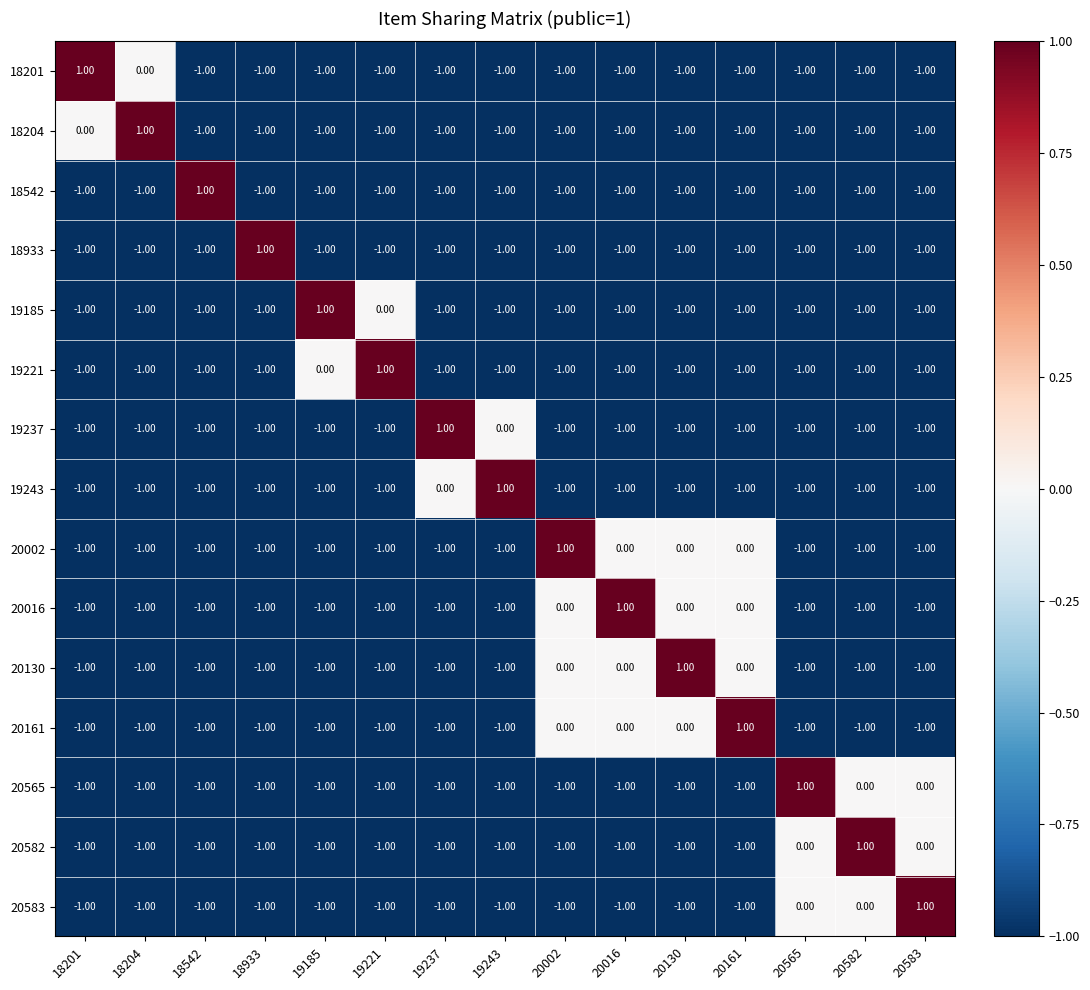

How many values in the 20582 series exceed -1?

3